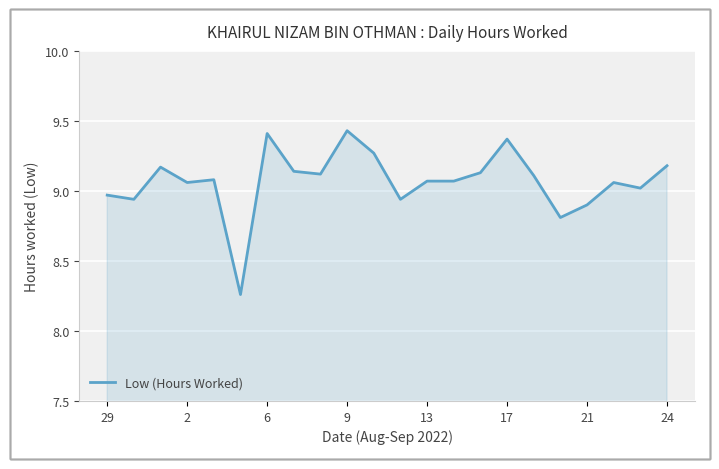

What is the sum of all values?

199.5